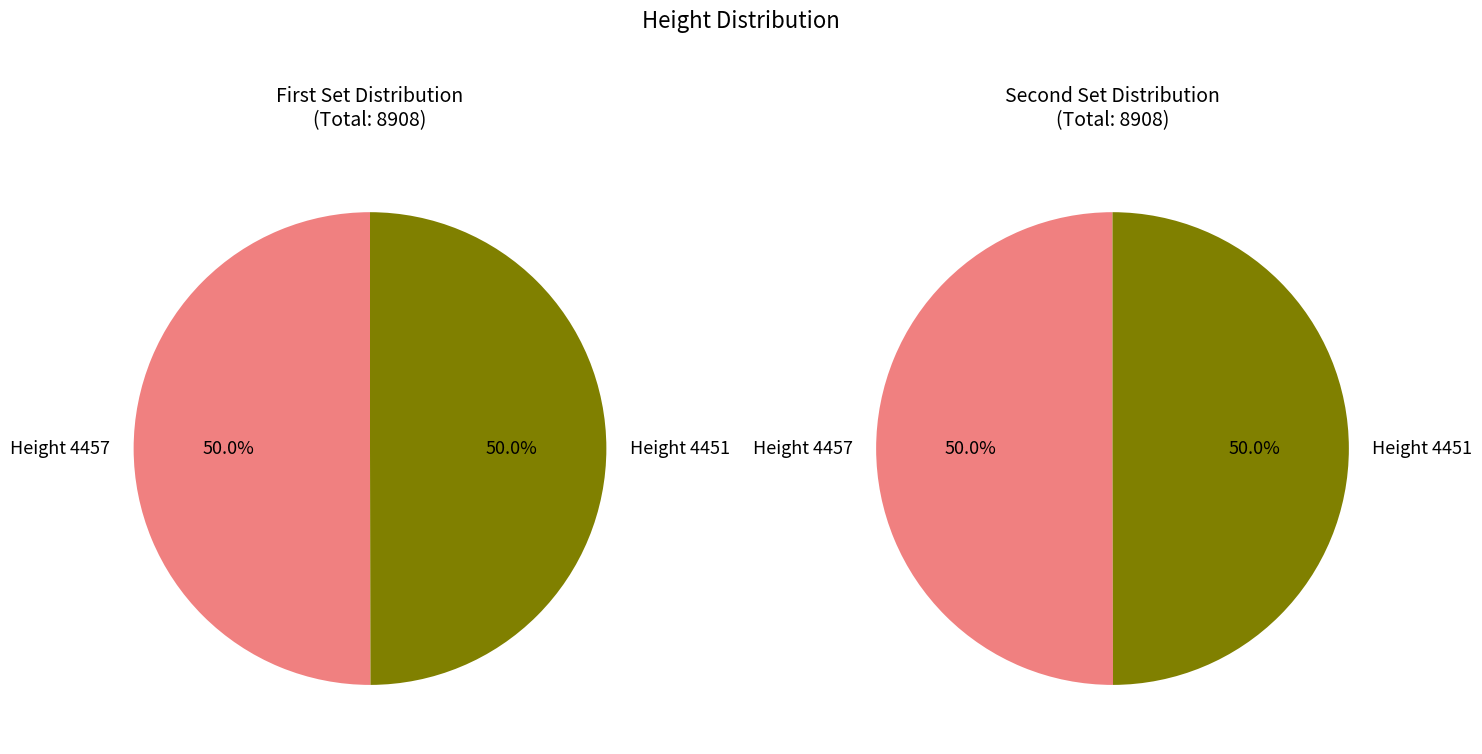

Which slice is the smallest?

4451